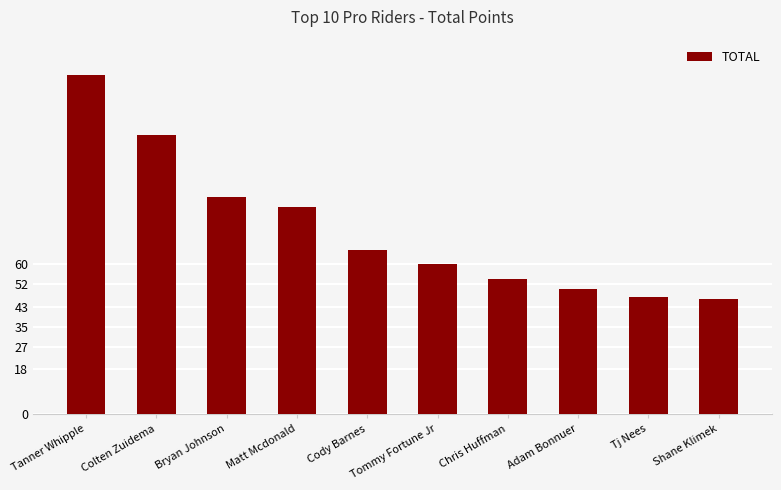

What is the value of the 9th bar from the left?

47